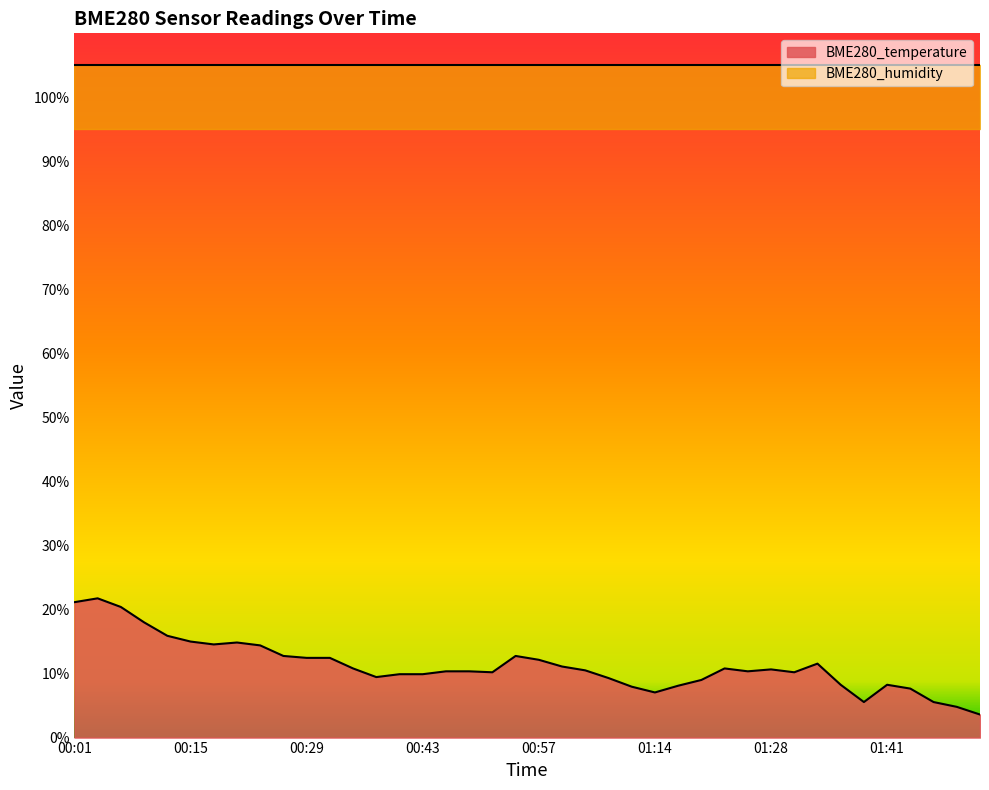

Read the value at 01:51.

4.8